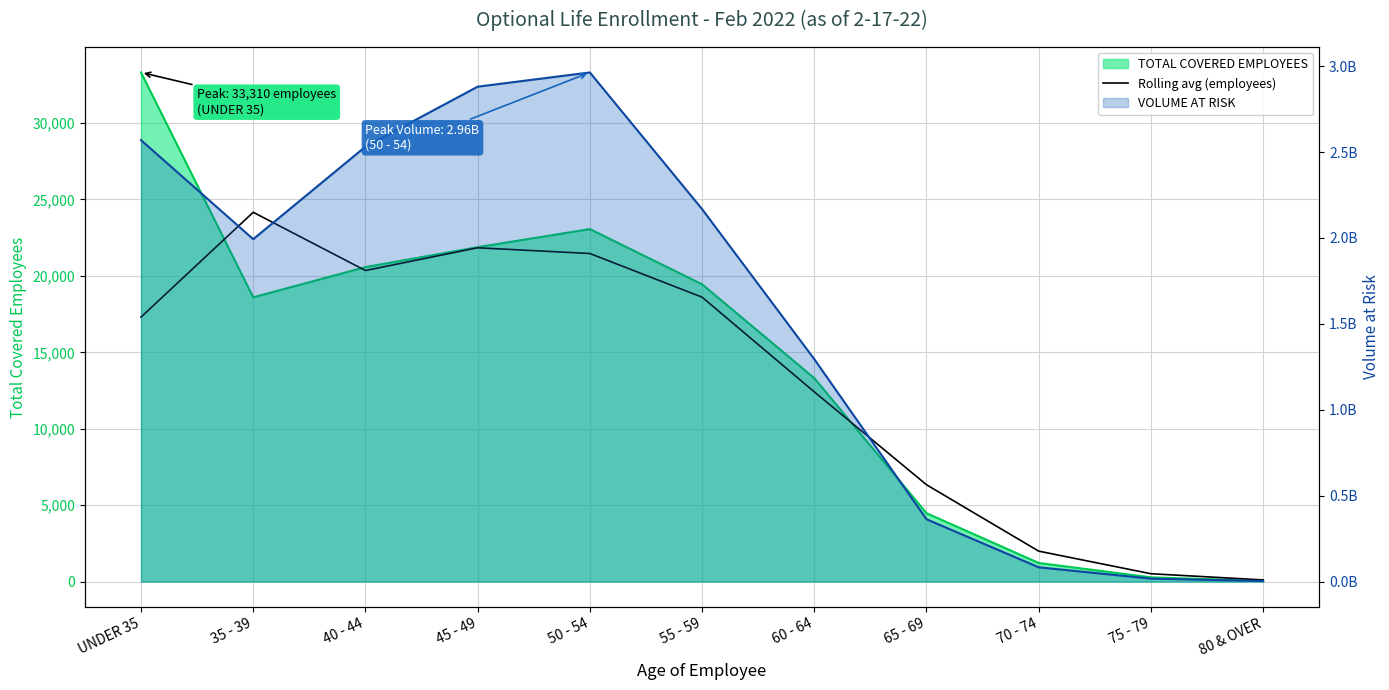

Reading left to right, extract all data points from this chart.

UNDER 35=17303.0	35 - 39=24161.7	40 - 44=20351.3	45 - 49=21839.0	50 - 54=21464.0	55 - 59=18608.0	60 - 64=12413.0	65 - 69=6335.3	70 - 74=1990.7	75 - 79=513.3	80 & OVER=107.3